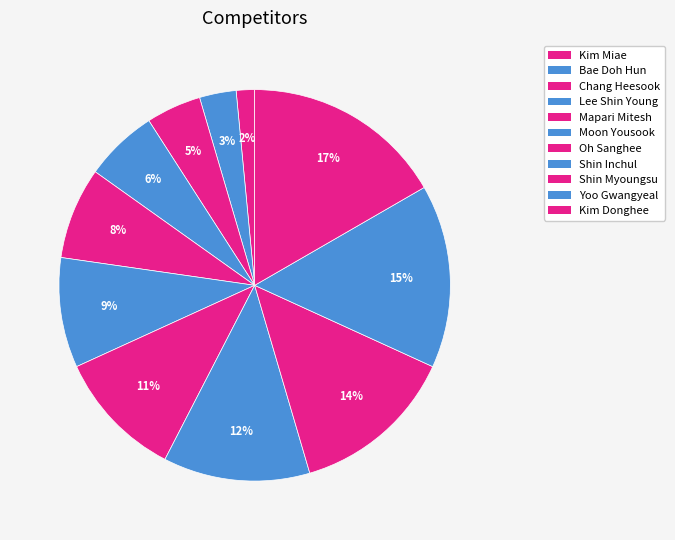

Is Shin Myoungsu the majority of the pie?

No